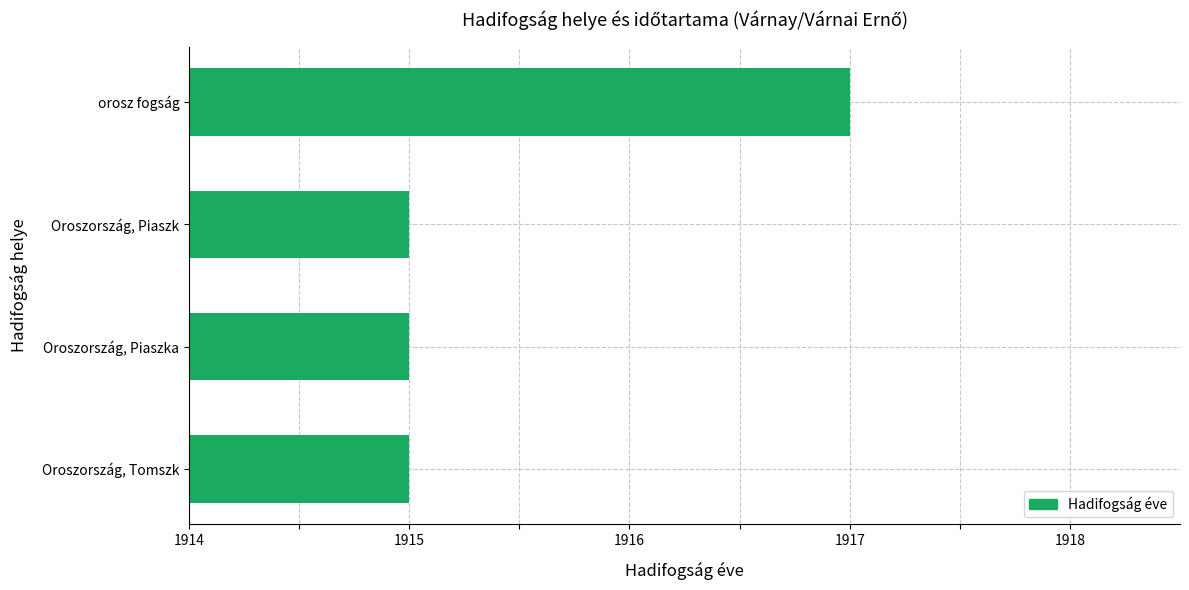

Approximately how many times larger is the value at Oroszország, Piaszka compared to Oroszország, Piaszk?

1.0